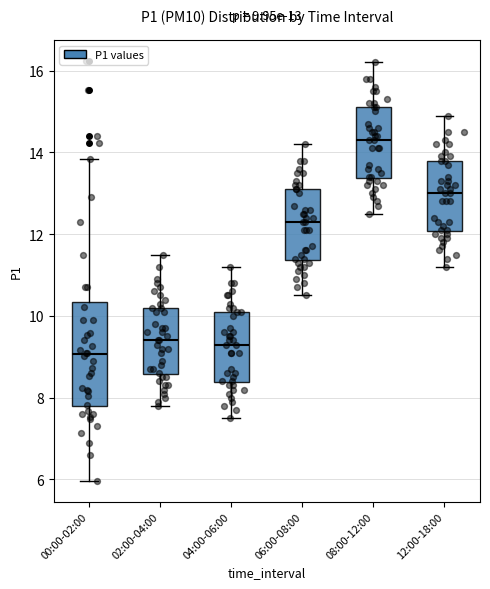

Comparing the boxes themselves (not the whiskers), which one is the tallest?

00:00-02:00